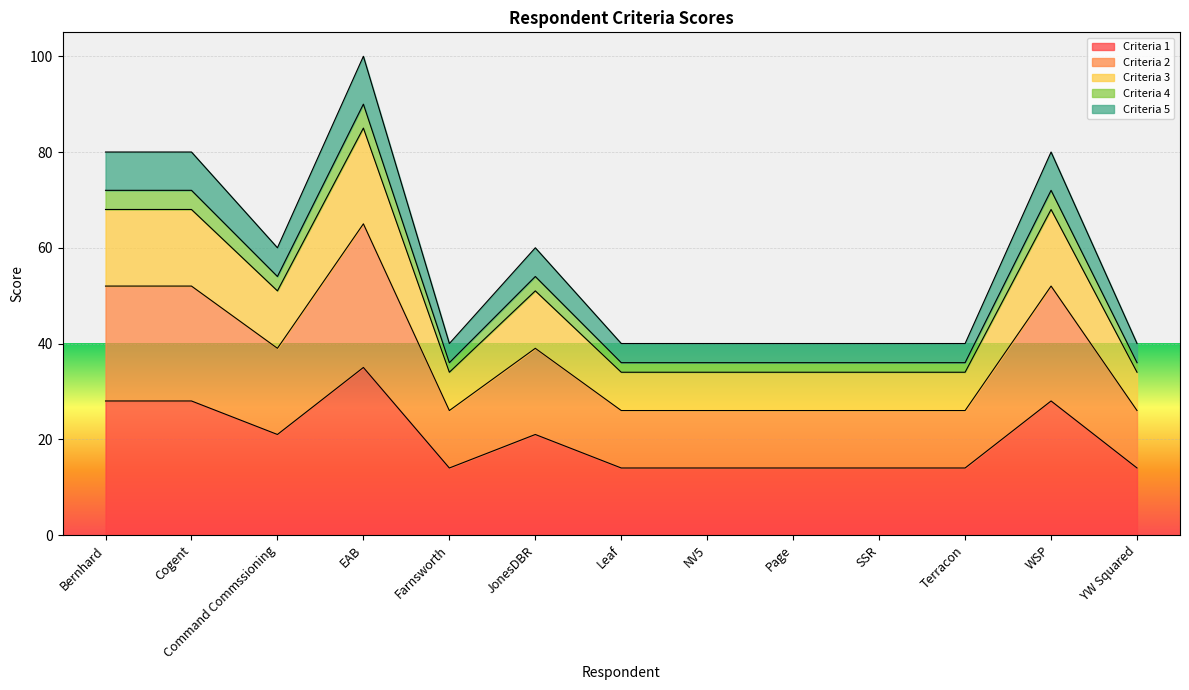

How many series are shown in this chart?

5